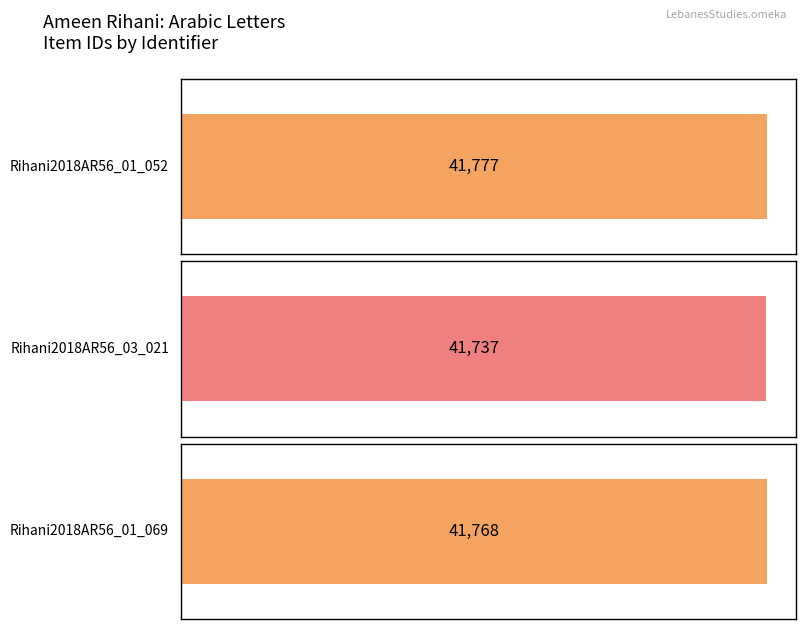

What is the label of the 2nd bar from the left?

Rihani2018AR56_03_021